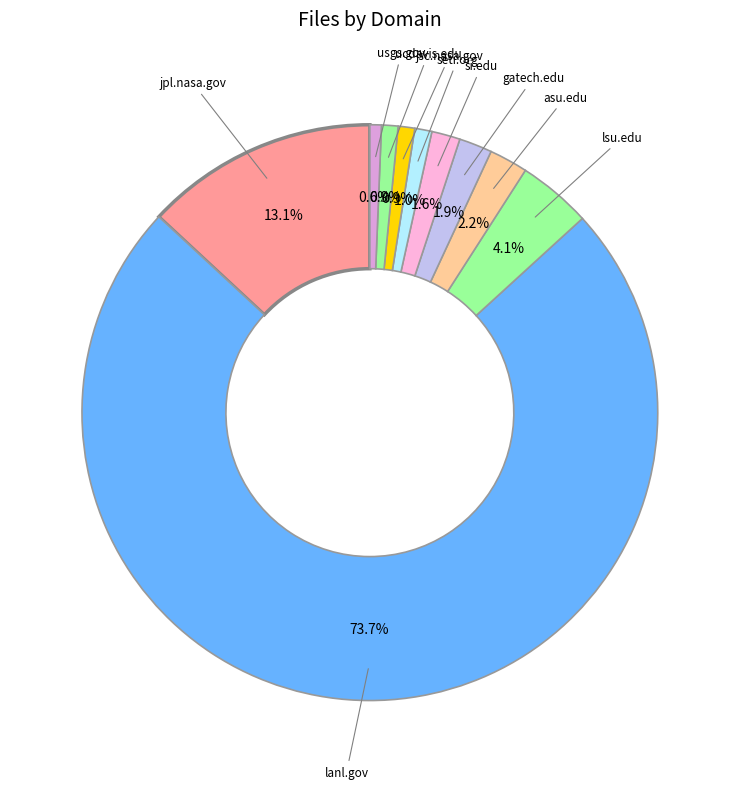

True or false: gatech.edu accounts for 2% of the total.

True